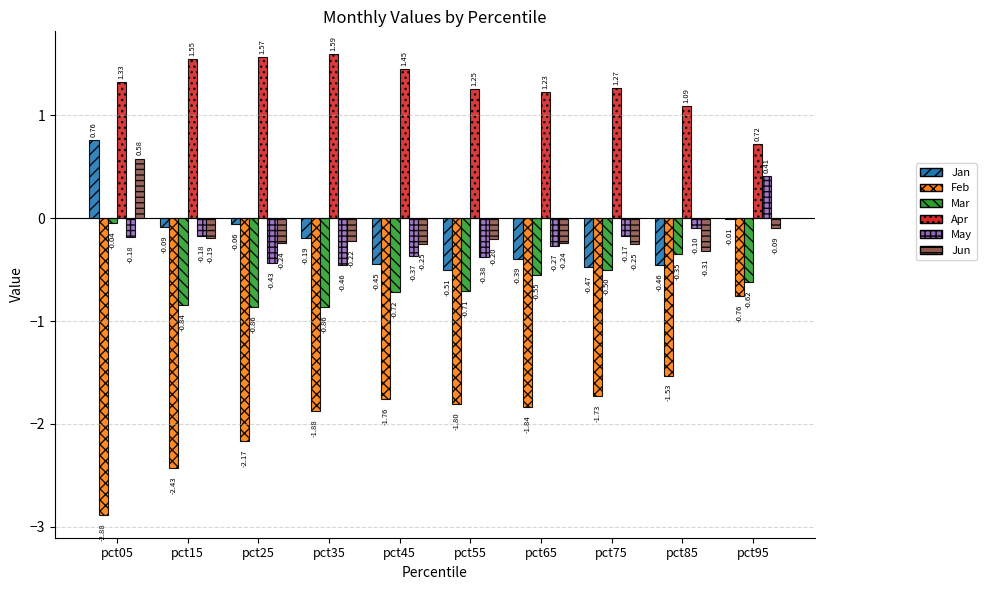

What is the spread (max minus min) of values at pct75?

3.0